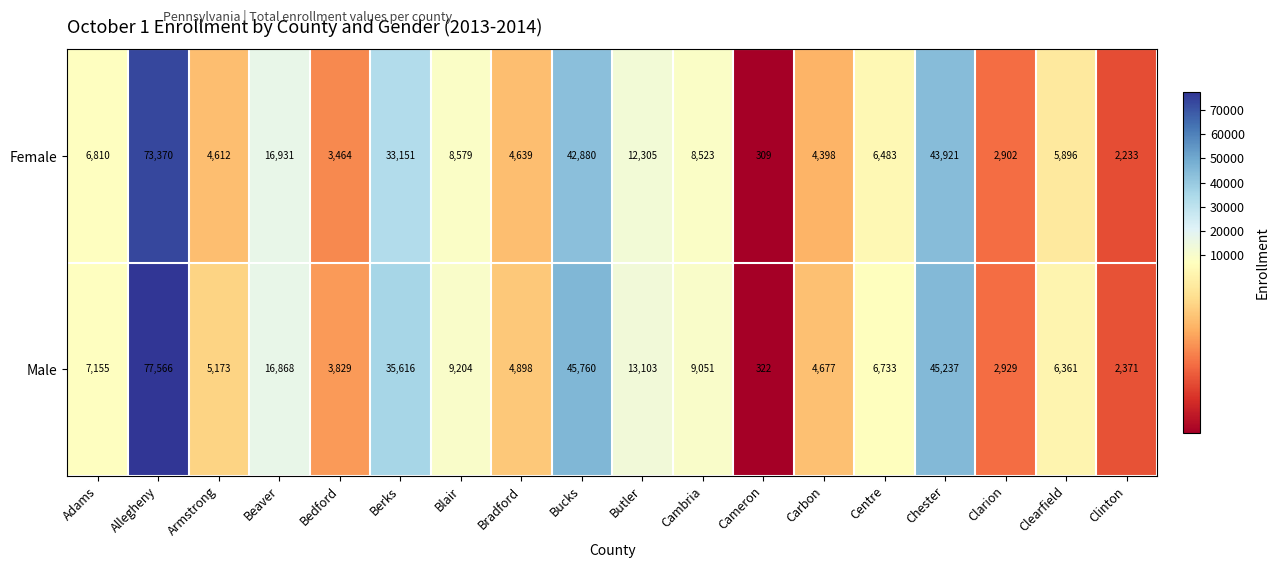

The value of Female at Clinton is 797. True or false?

False